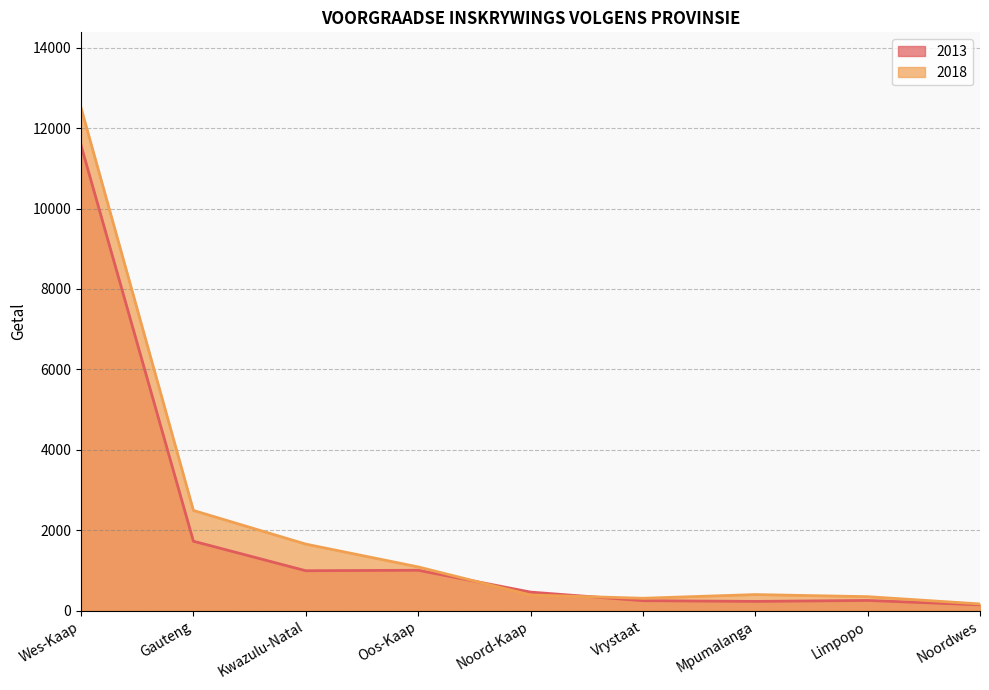

The 2018 series shows 69 at Noordwes. True or false?

False